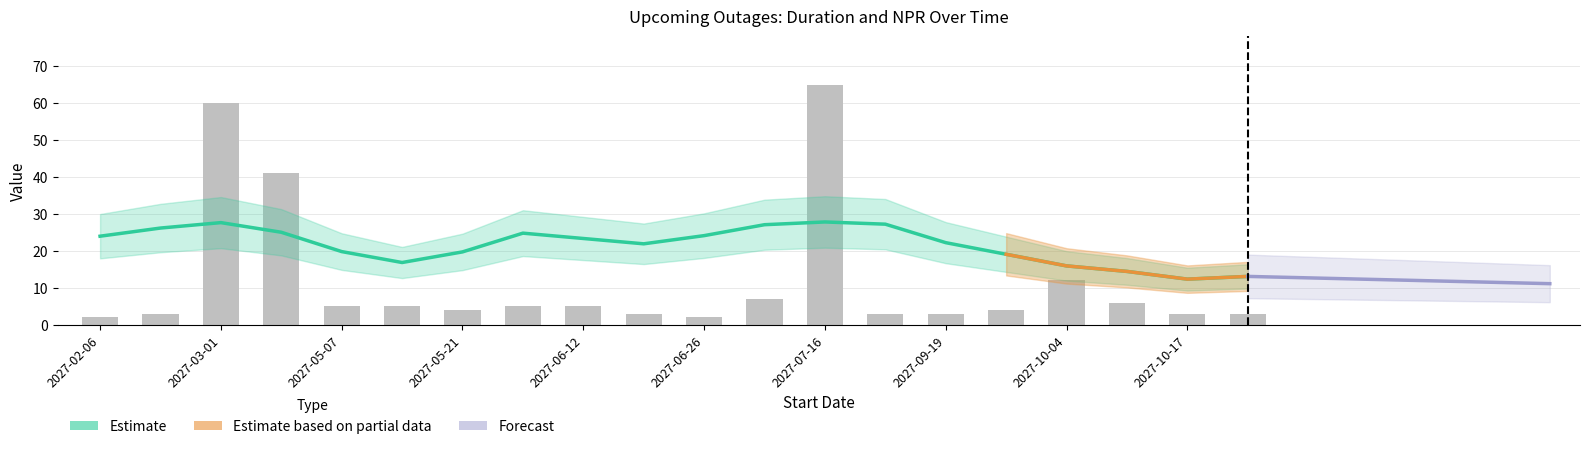

How many bars are there in total?

20